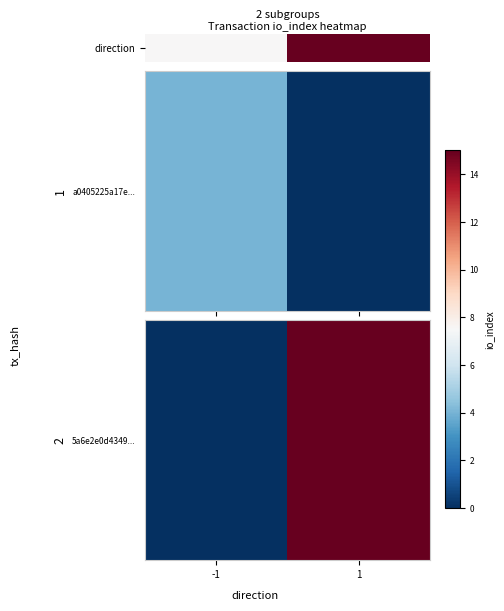

True or false: the data shows -5 at -1.

False